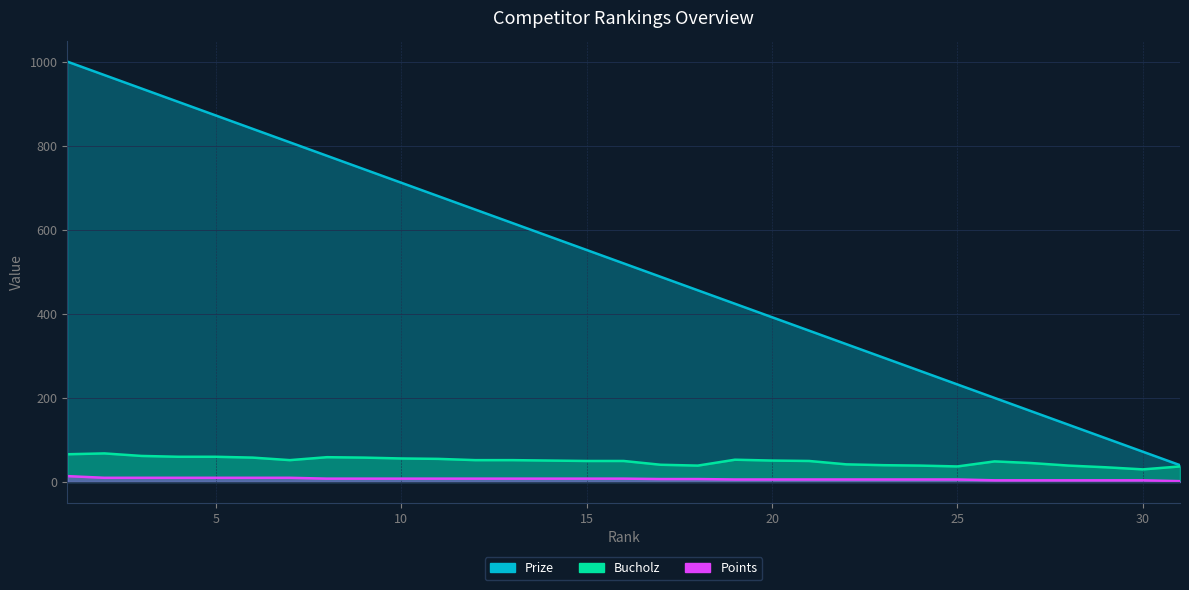

What value does the Points series have at 25, to the nearest 5?

5